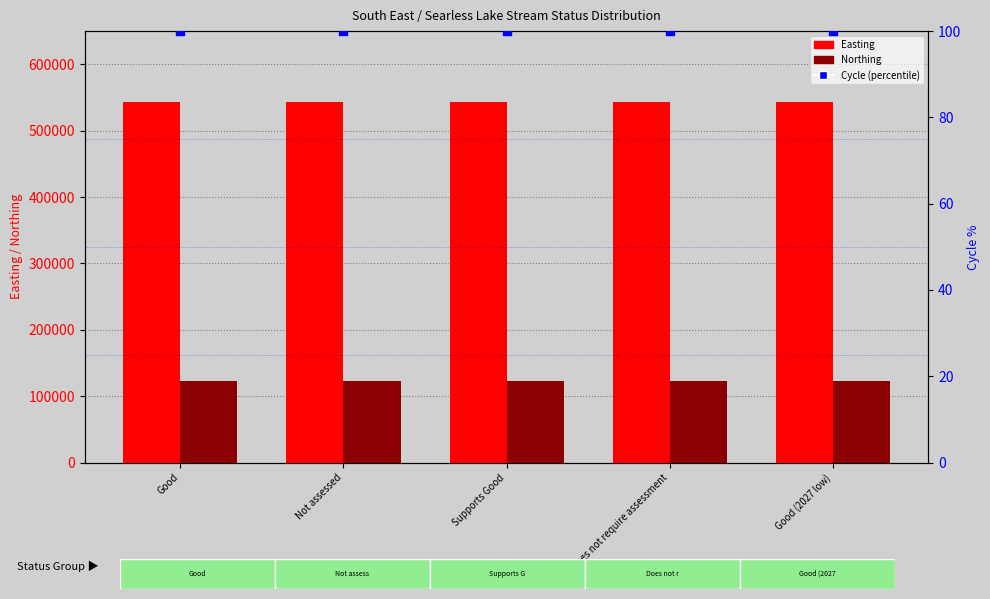

Which series contains the highest Y value?

Easting